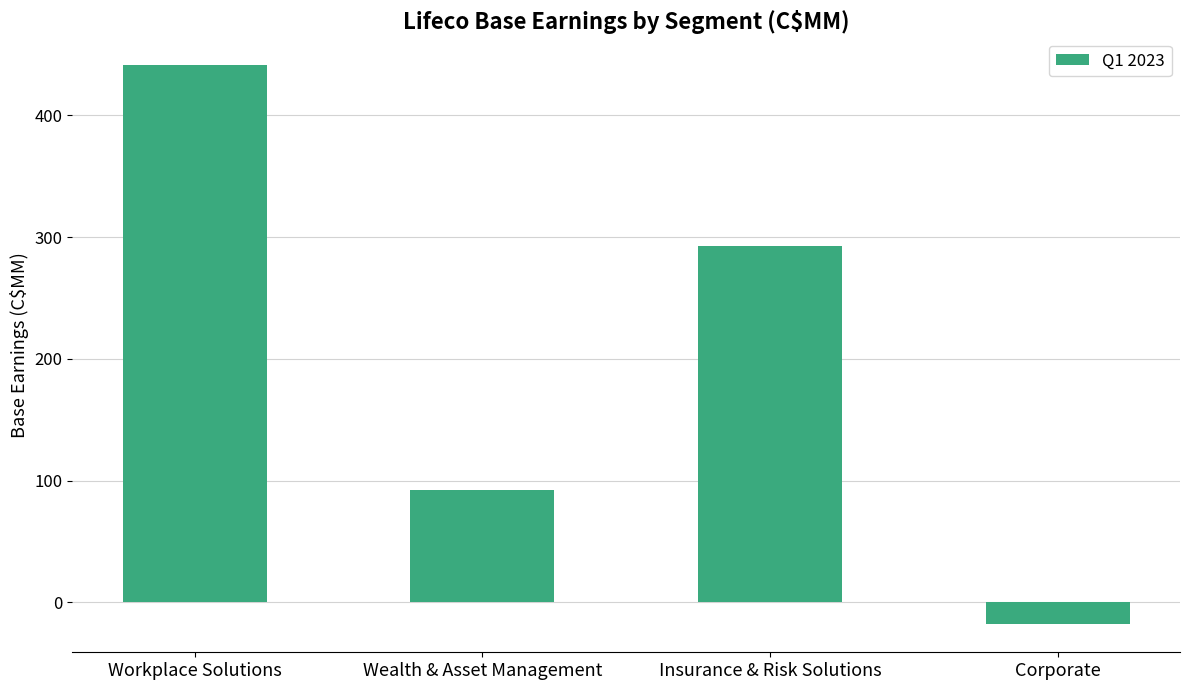

How many bars are there in total?

4